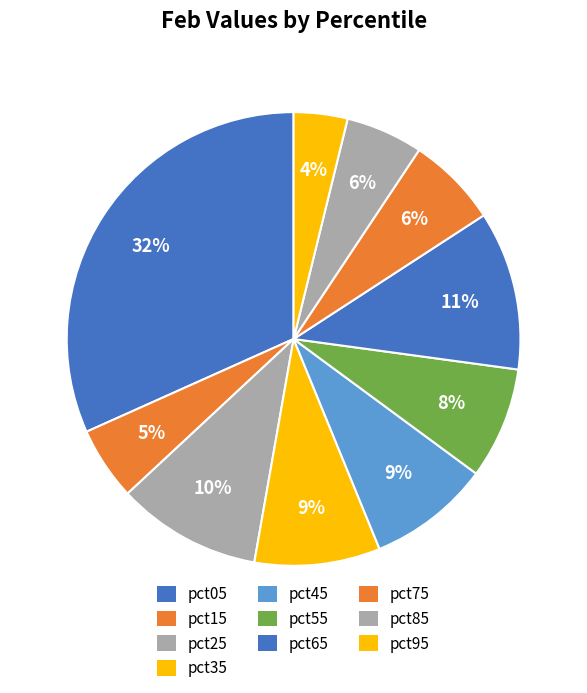

How many slices are in this pie chart?

10